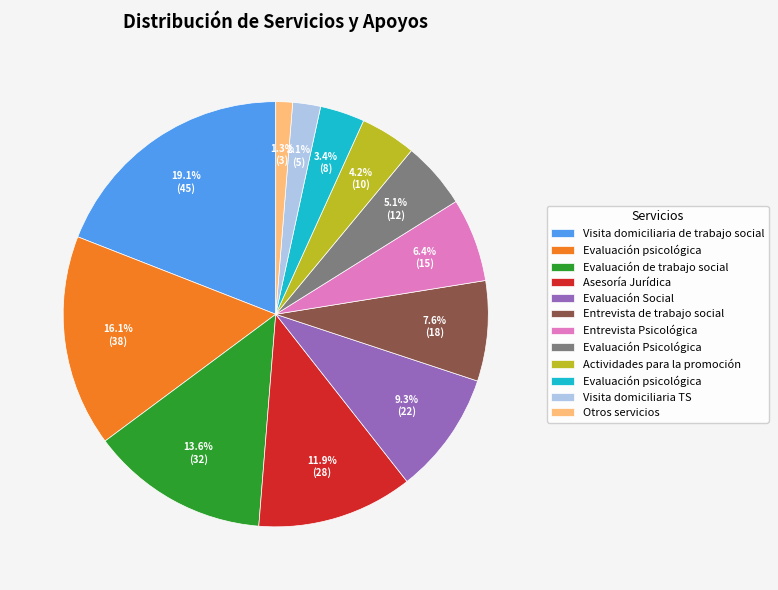

Does any single category account for the majority?

No